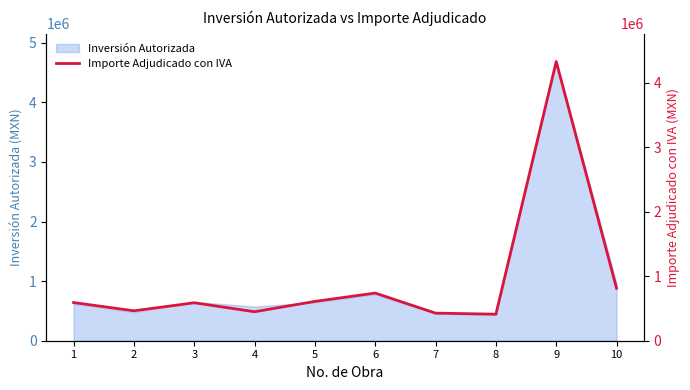

Count the number of categories in the chart.

10